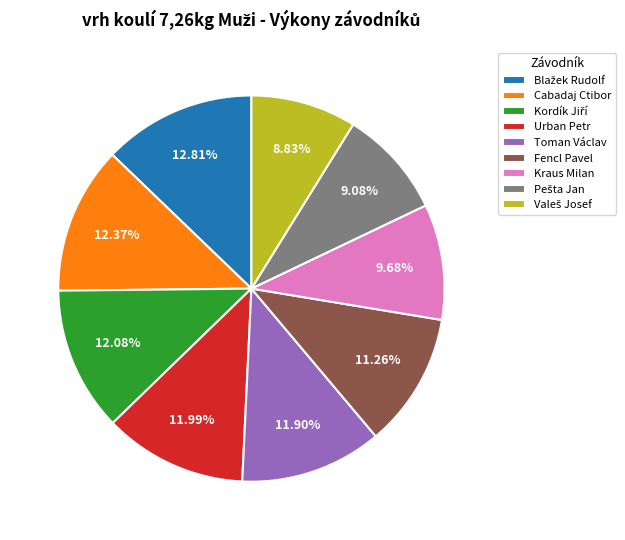

How many segments does this pie chart have?

9